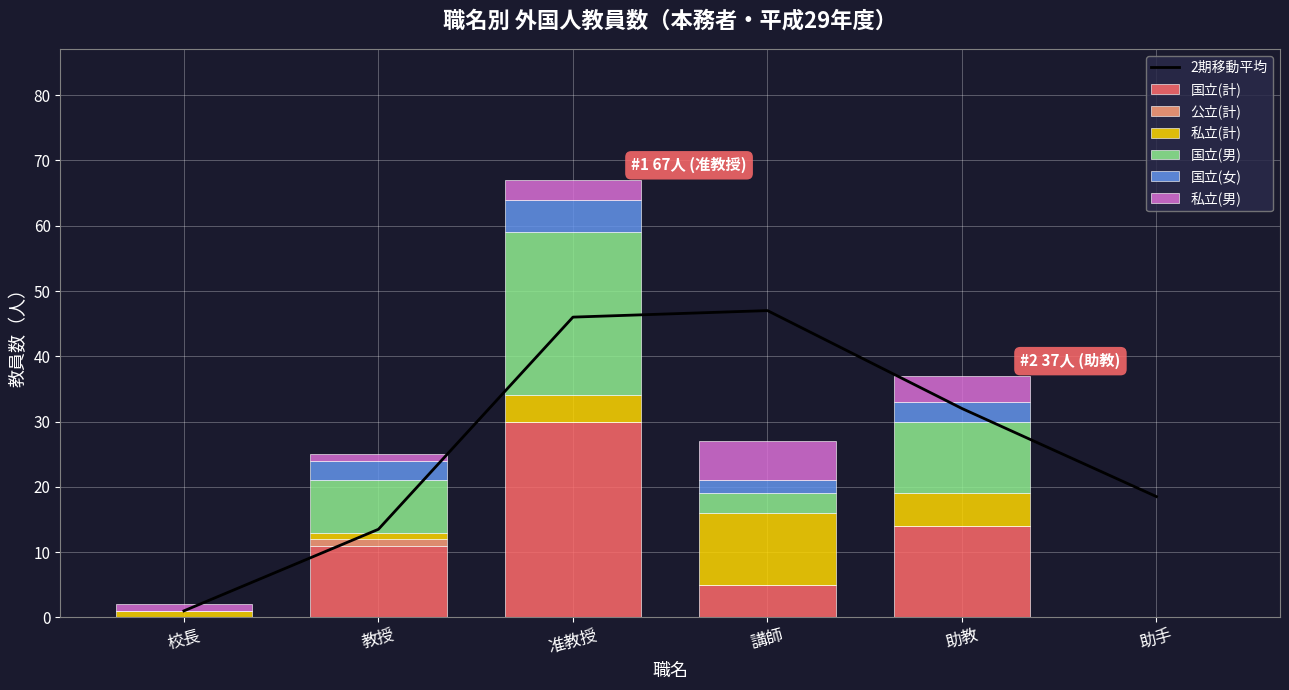

How many categories are shown in the chart?

6